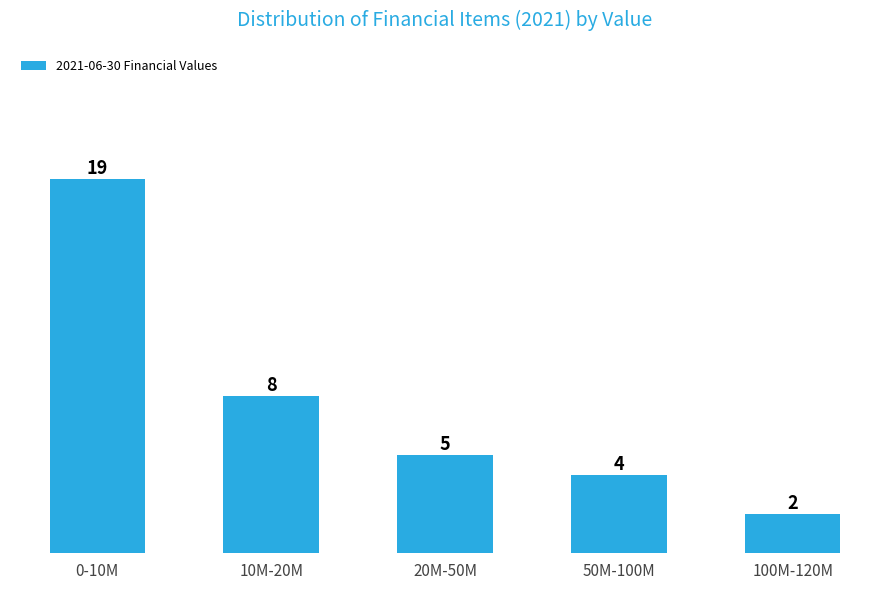

Reading right to left, transcribe all the data shown in this chart.

2	4	5	8	19